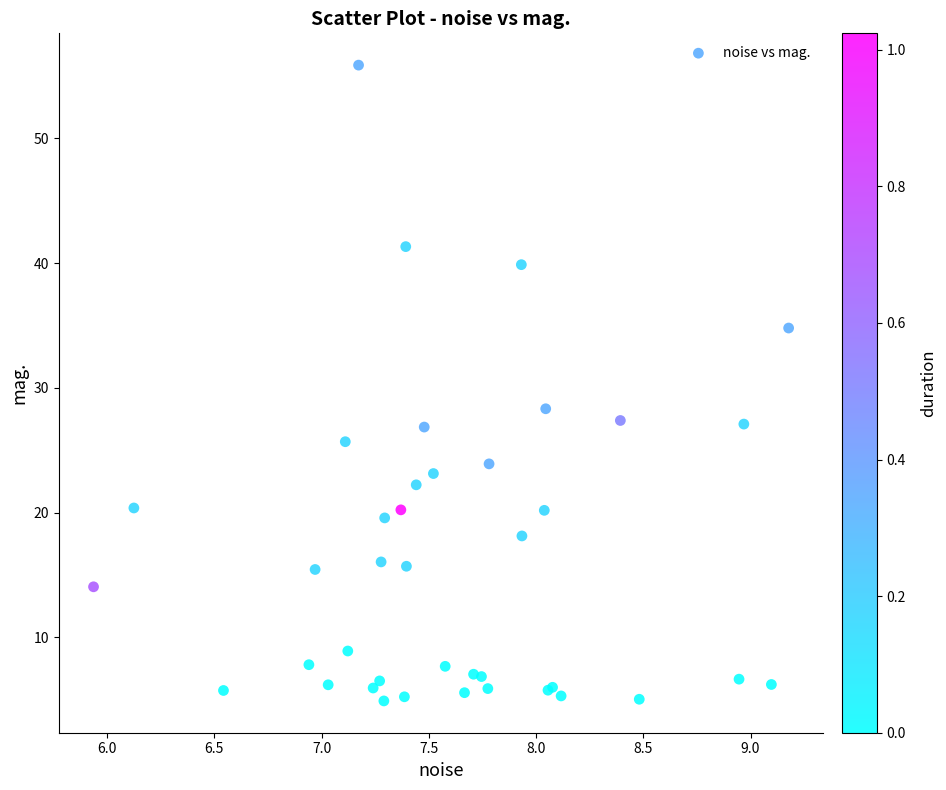

What Y value in the scatter plot is closest to 30?

28.3